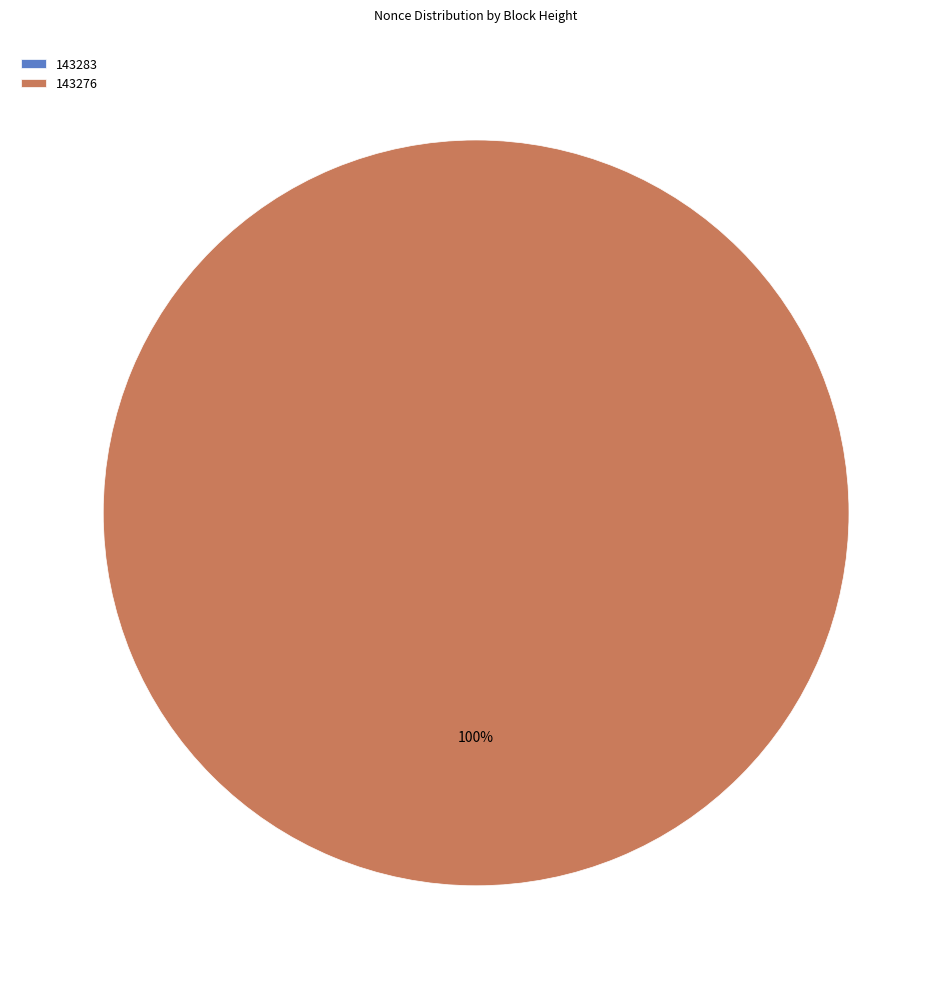

Do 143276 and 143283 together represent more than half of the pie?

Yes